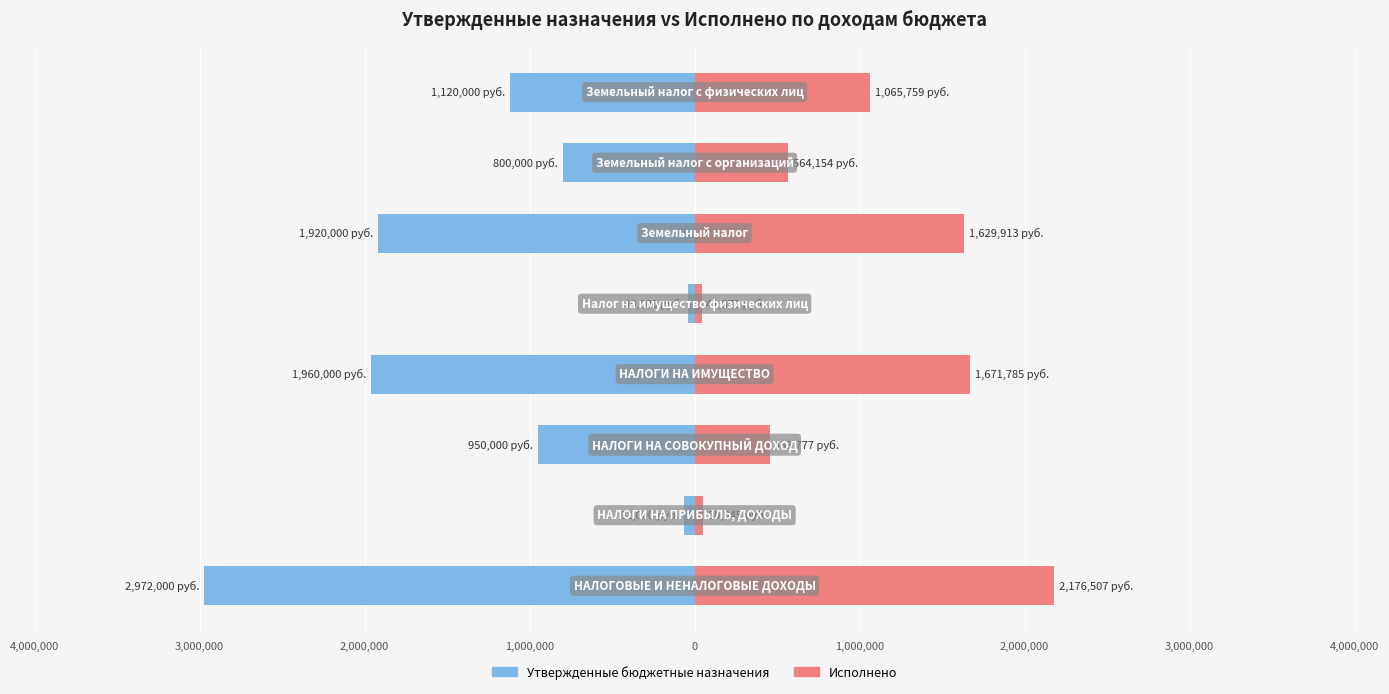

What is the maximum value for Утвержденные бюджетные назначения?

-40000.0